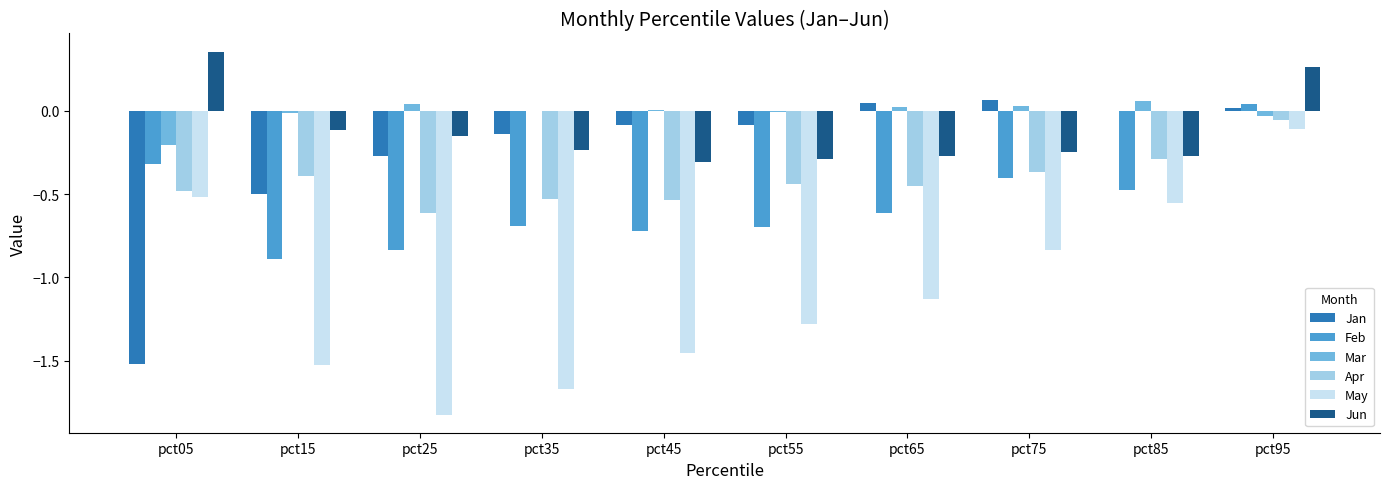

Where is Feb nearest to the value 0?

pct95